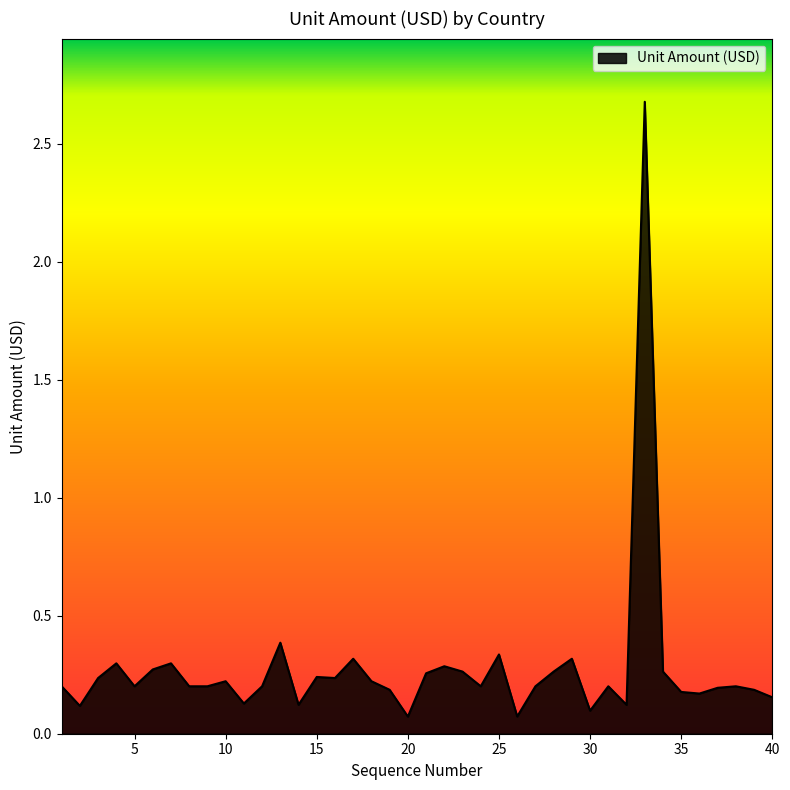

What is the sum of all values?

11.0